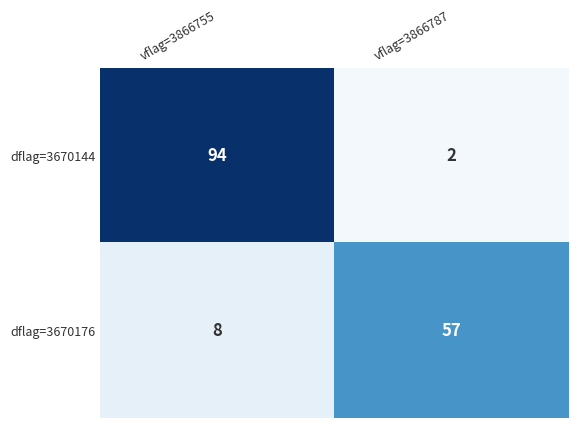

What is the average value of the dflag=3670144 series?

48